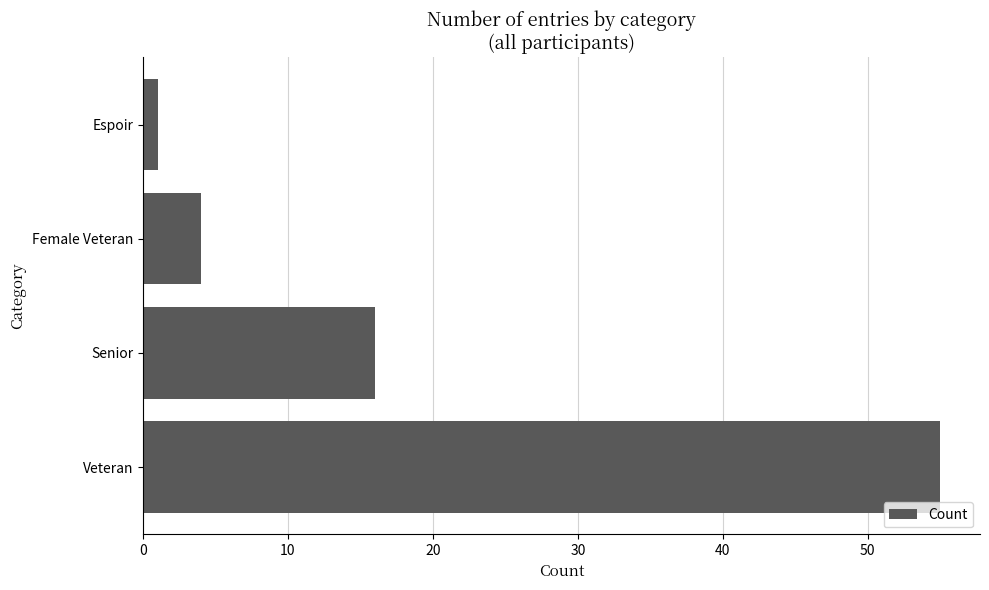

Count the number of categories in the chart.

4